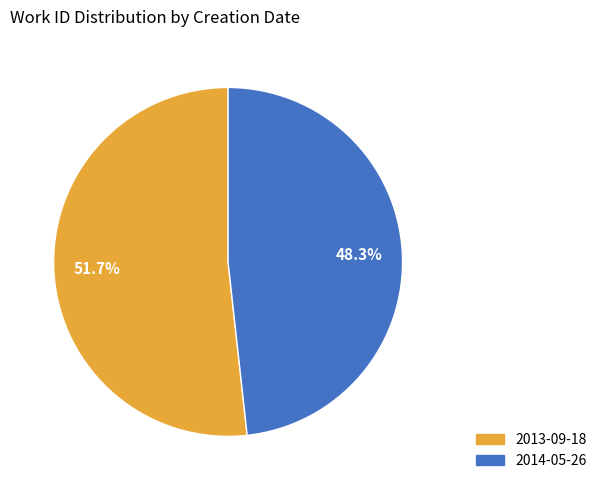

How many segments does this pie chart have?

2